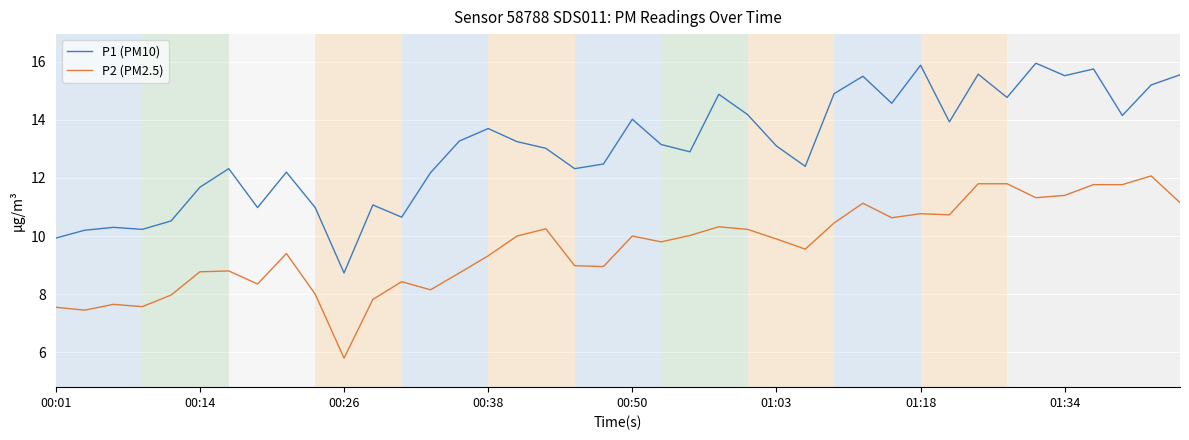

True or false: P2 (PM2.5) and P1 (PM10) cross at least once.

False